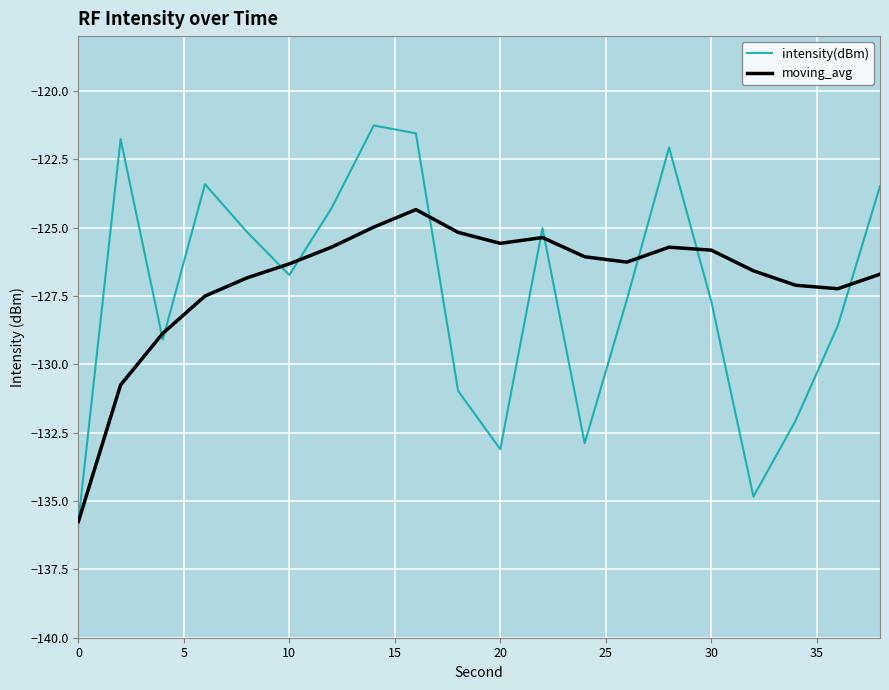

What is the maximum value for moving_avg?

-124.3